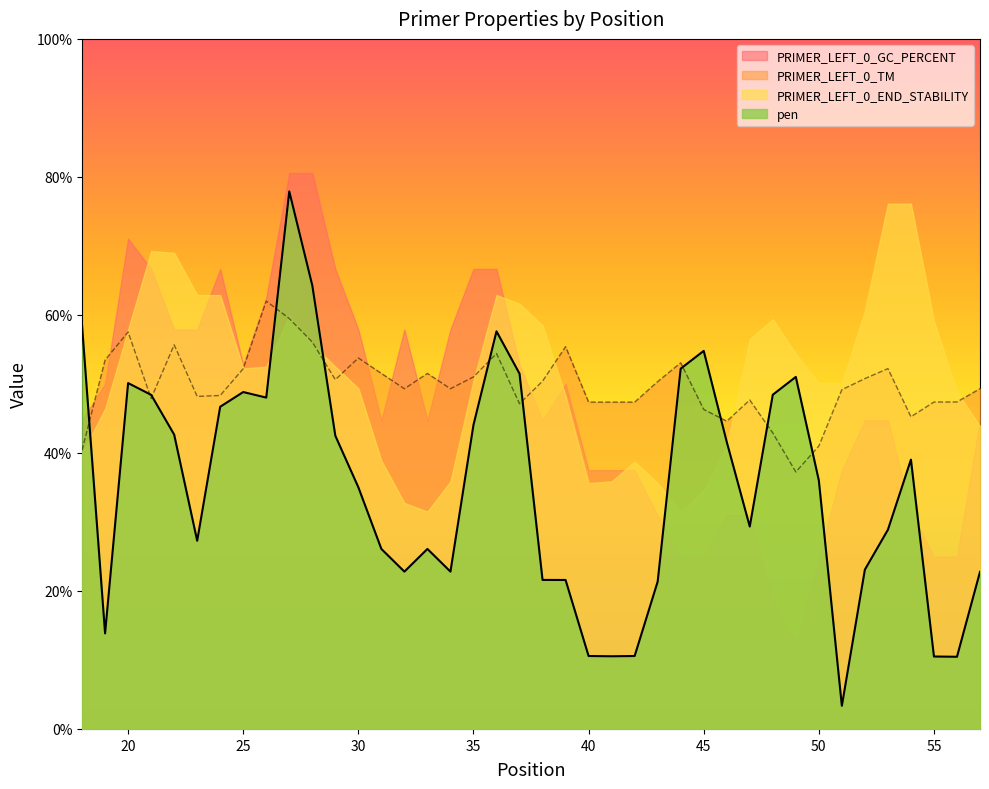

Where is the first local maximum for pen?

20